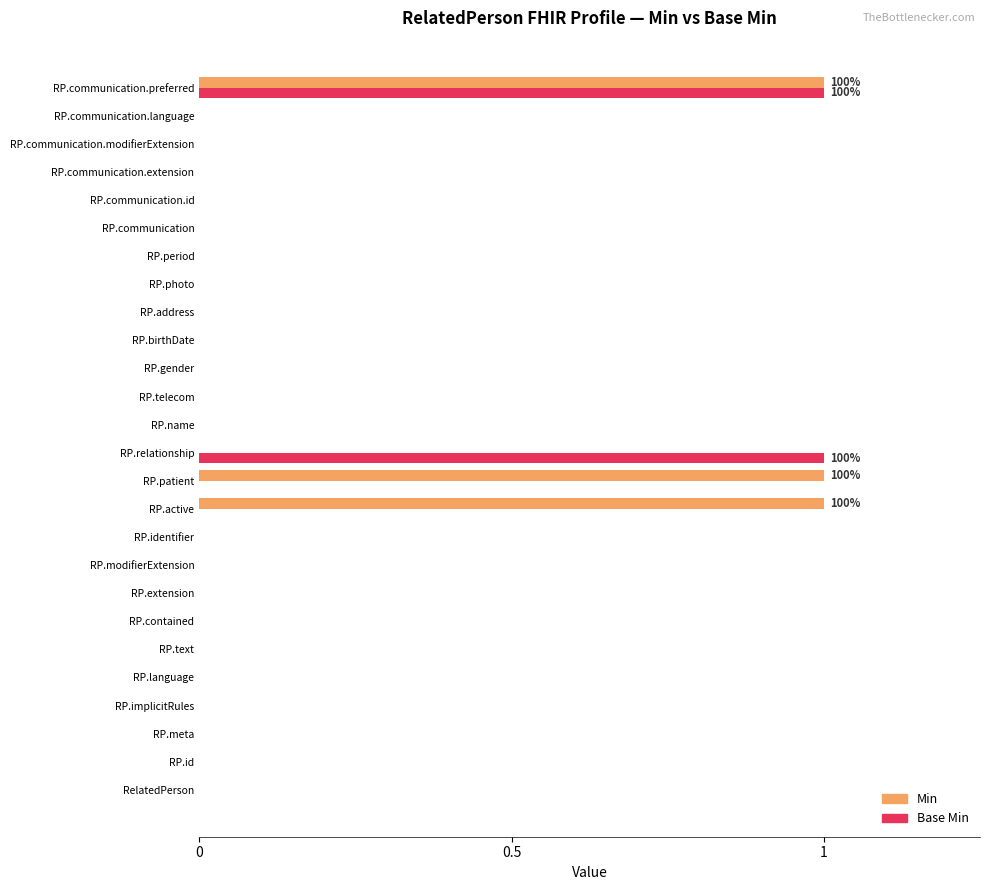

Between RP.text and RP.patient, which series saw the biggest shift?

Min